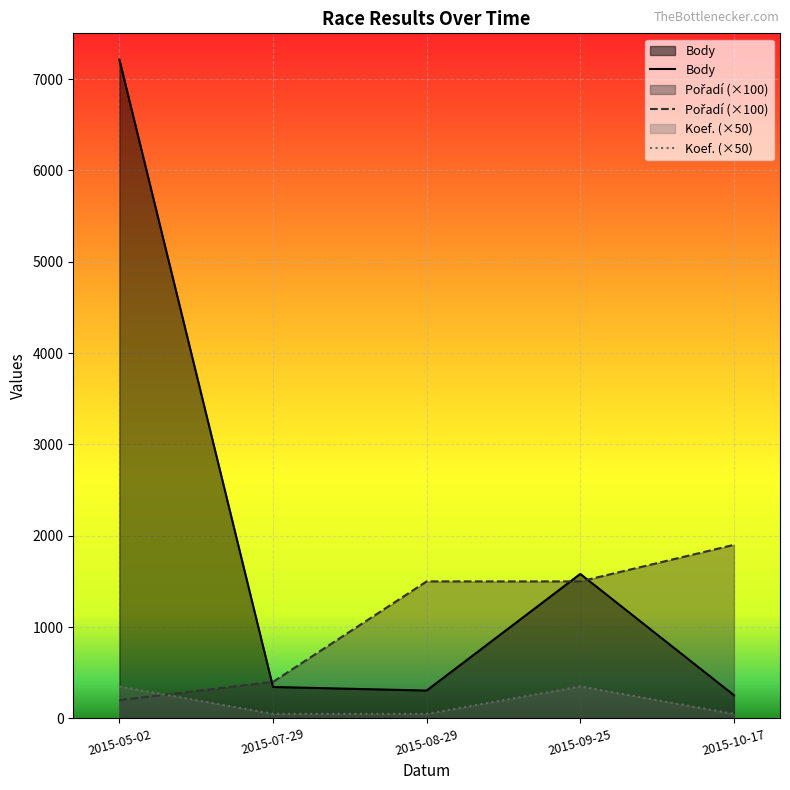

List the series in order of their overall mean, highest first.

Body, Pořadí, Koef.